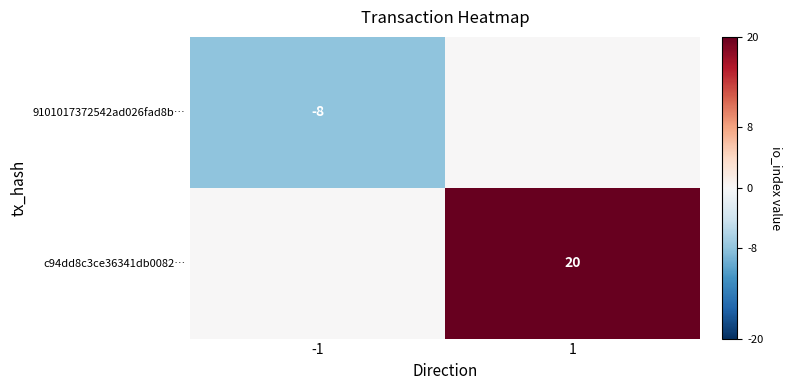

Which label corresponds to the smallest value in the chart?

-1